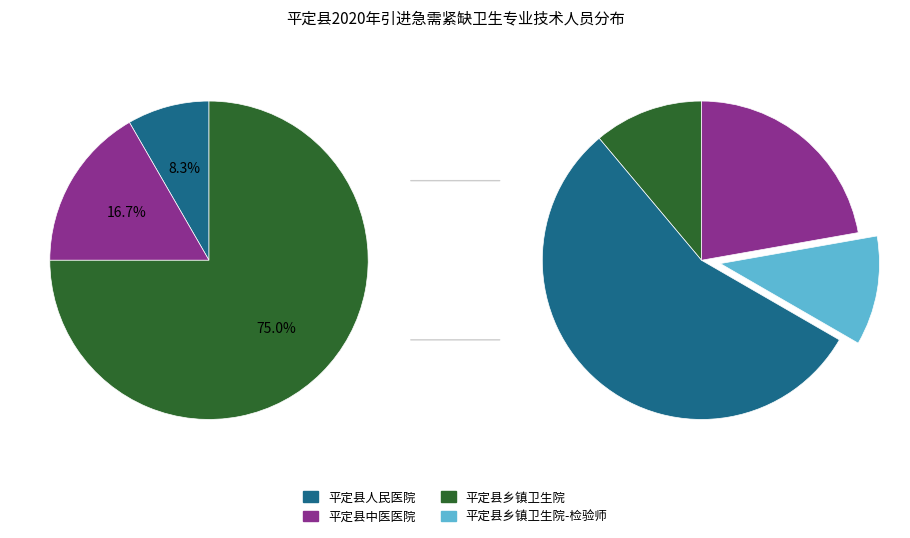

Approximately how many times larger is the value at 平定县中医医院 compared to 平定县乡镇卫生院?

0.2